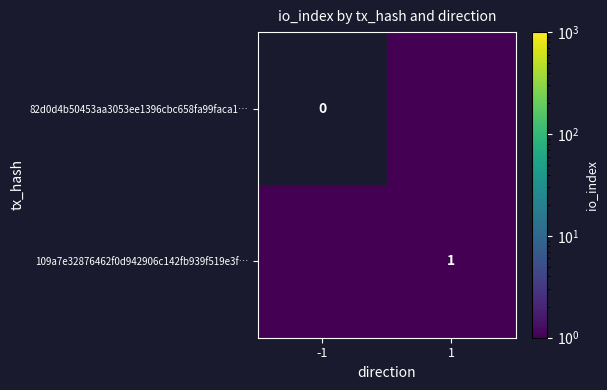

The 109a7e32876462f0d942906c142fb939f519e3f… series shows 1.0 at 1. True or false?

True